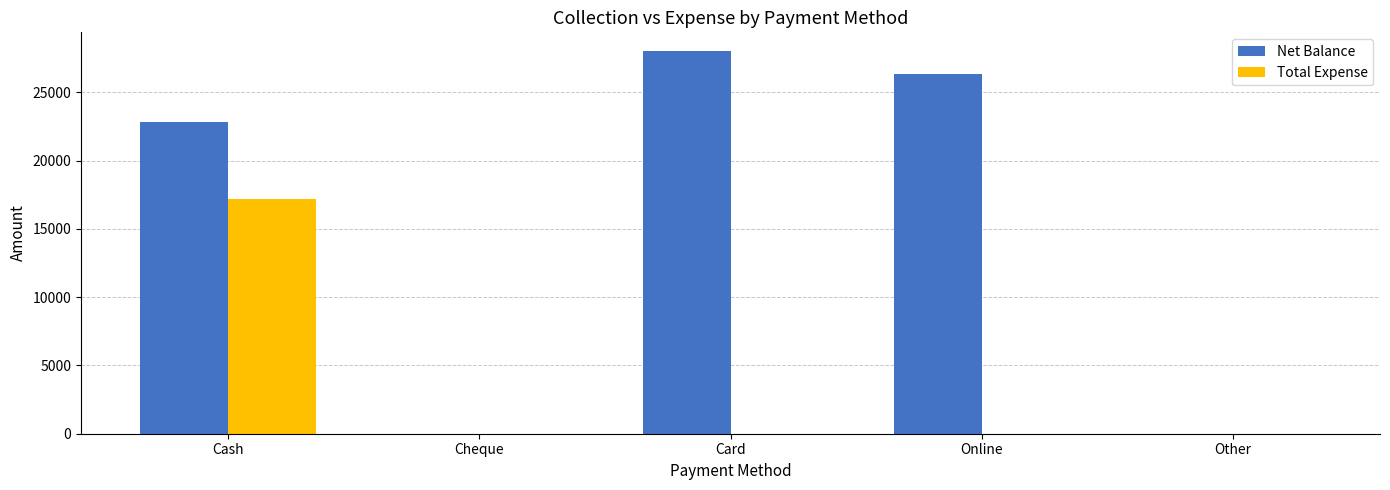

At which label is Net Balance closest to 14000?

Cash